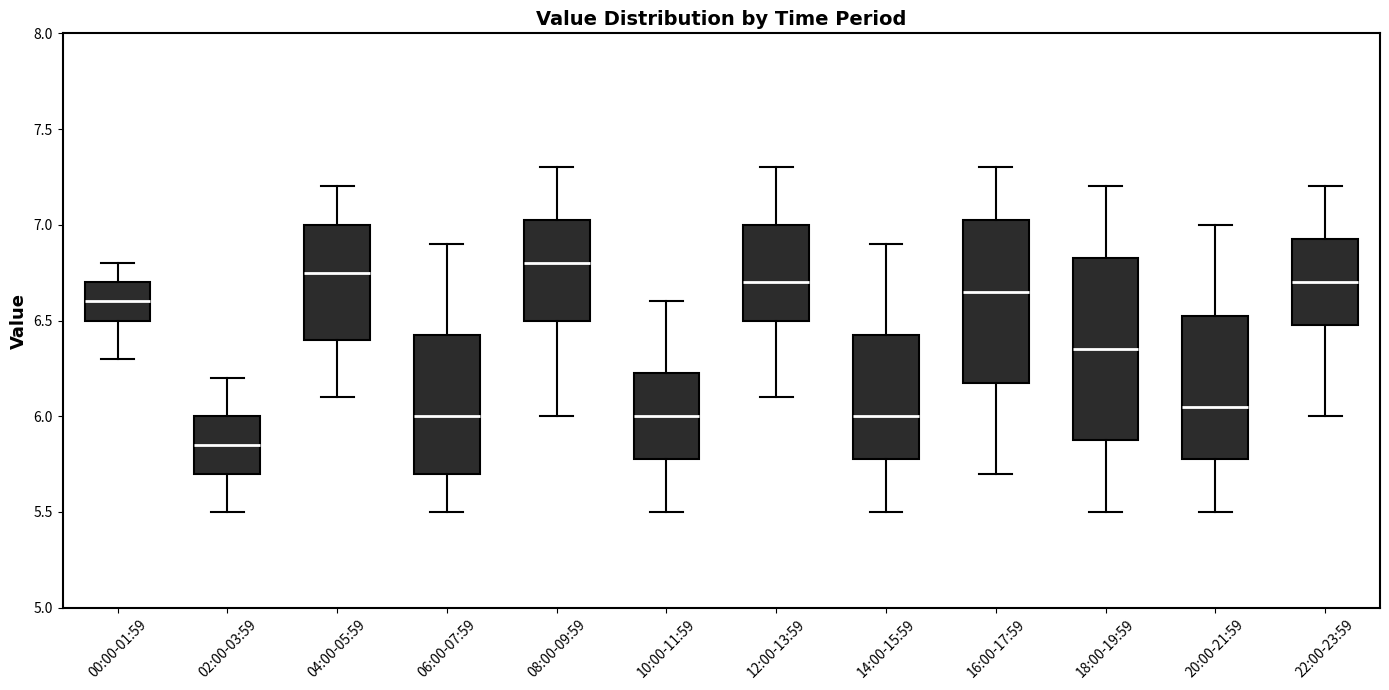

Which box's median line is the lowest?

02:00-03:59